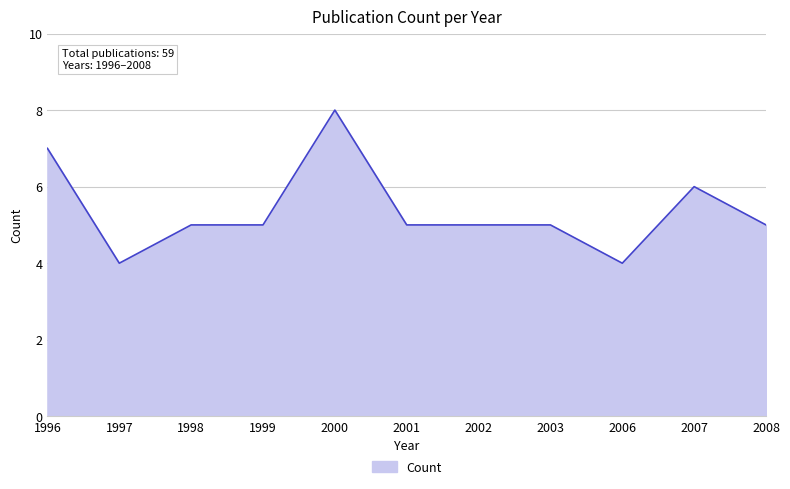

Reading right to left, extract all data points from this chart.

5	6	4	5	5	5	8	5	5	4	7